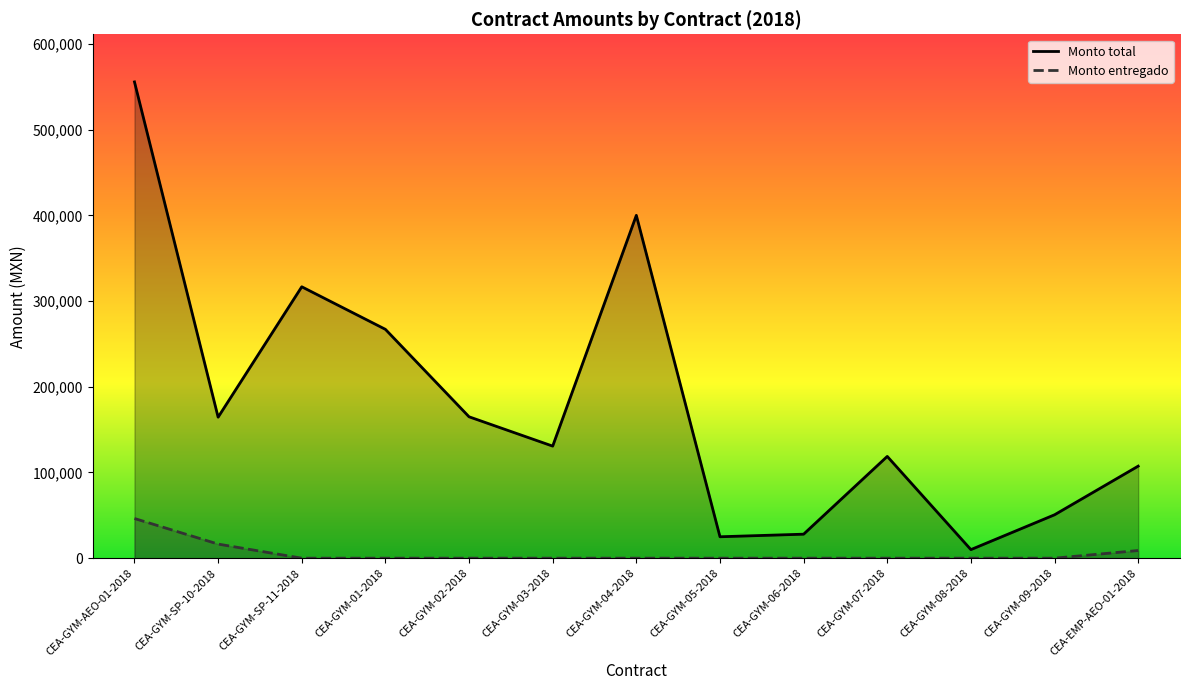

What is the sum of all Monto total values?

2339345.5